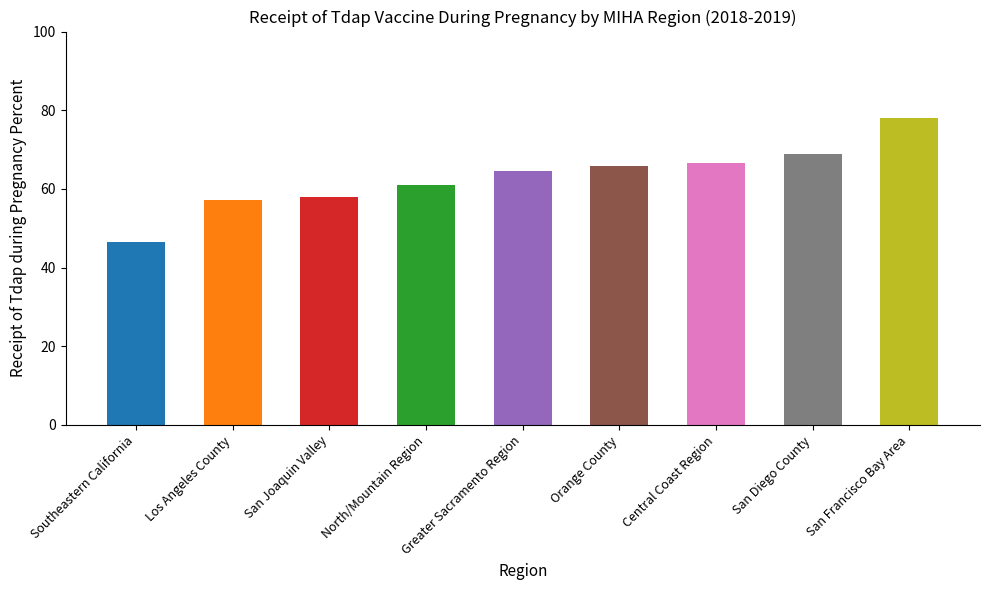

At which label is the value closest to 62?

North/Mountain Region